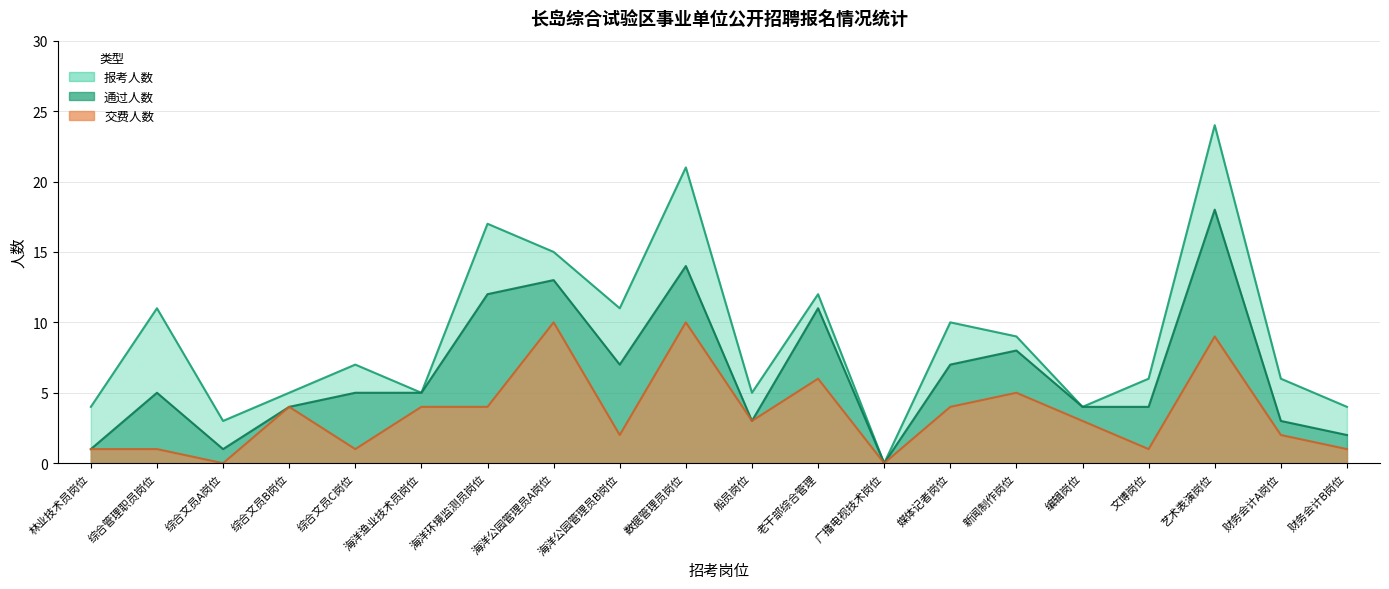

How many interior local peaks does the 交费人数 series have?

6